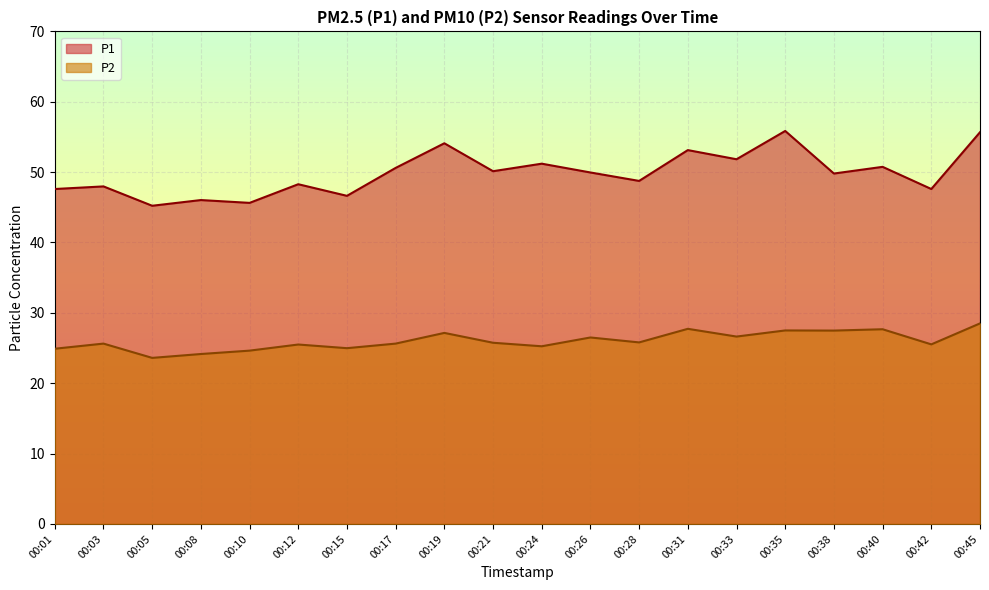

True or false: P1 has more than 2 interior local peaks.

True